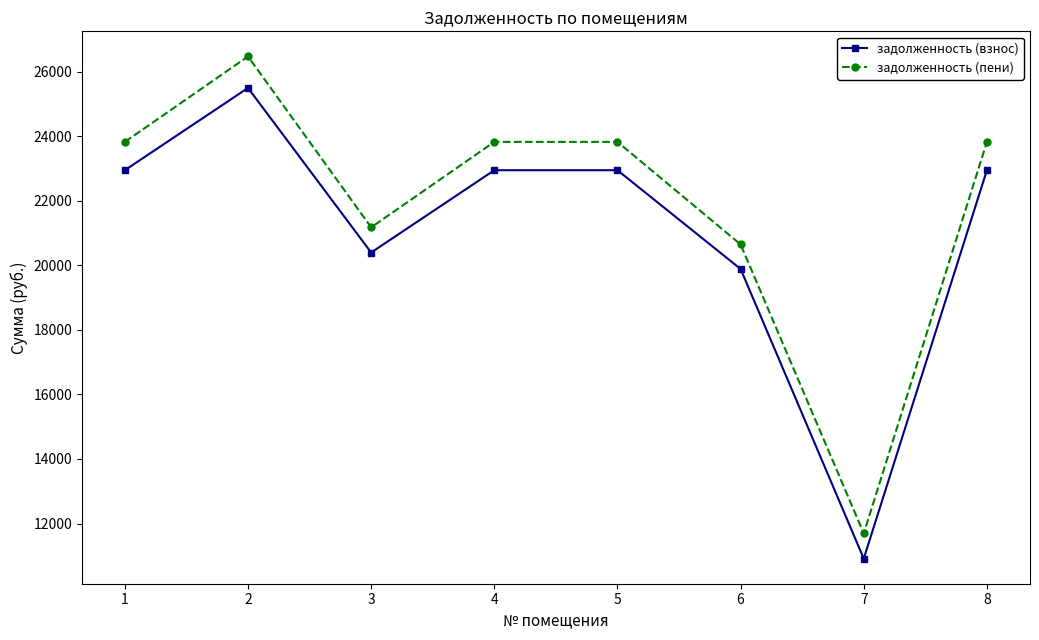

How many series are shown in this chart?

2